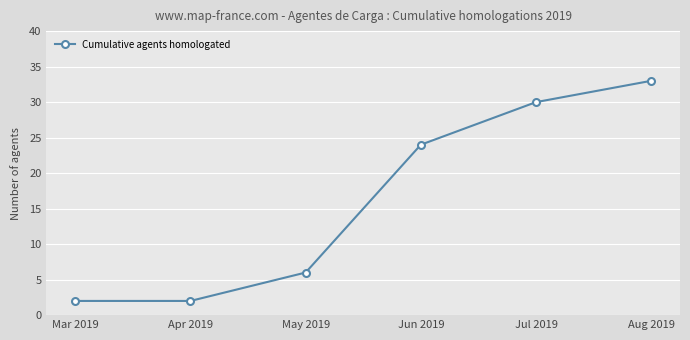

How many data points are less than 24?

3